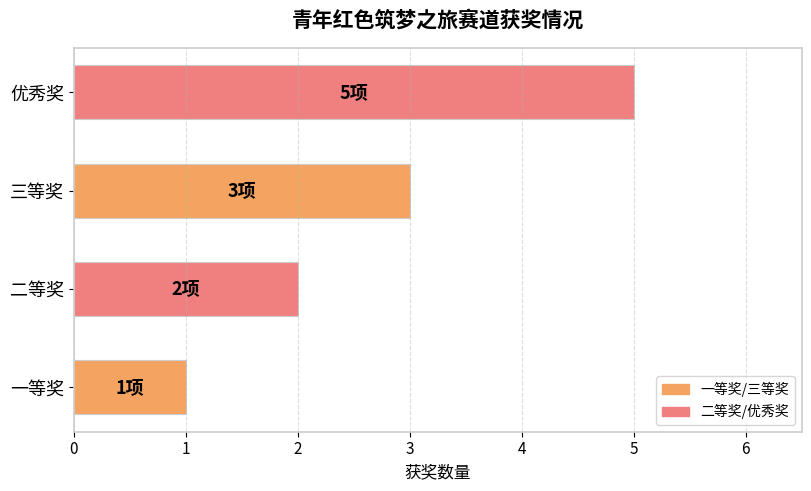

Count the values in the range 2 to 5.

3